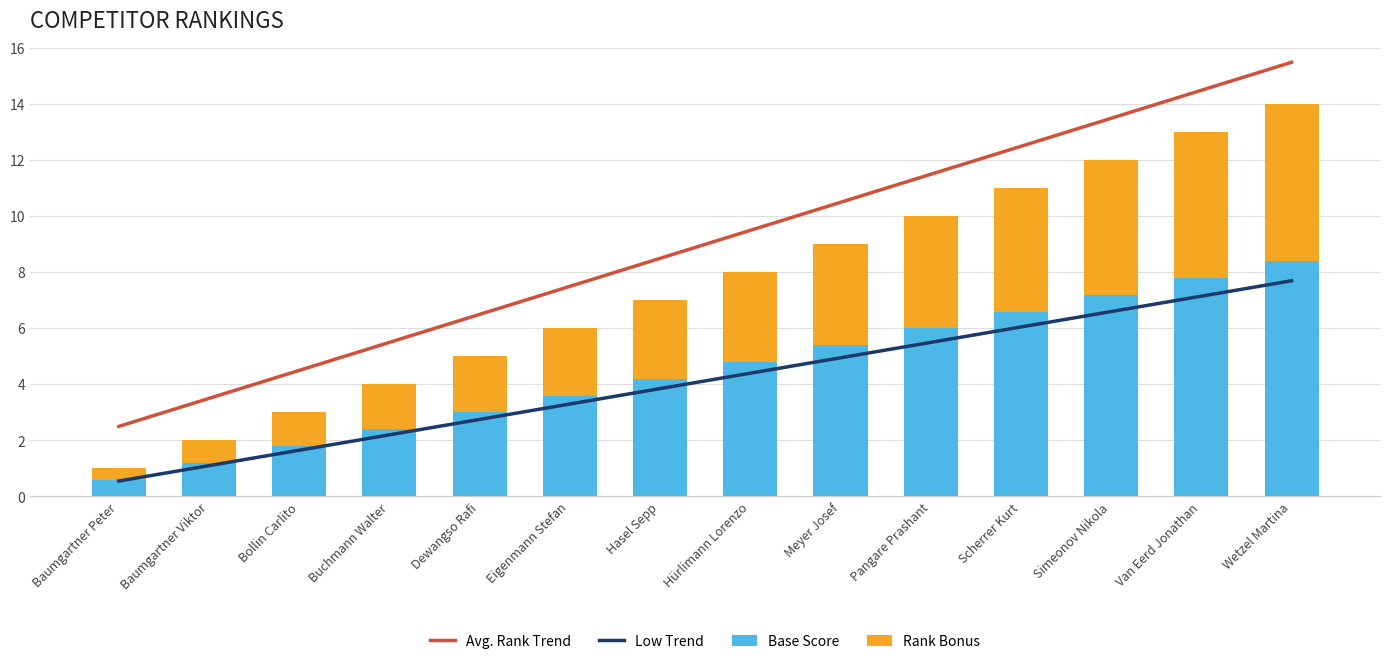

Is it true that Rank Bonus equals 0.4 at Baumgartner Viktor?

False